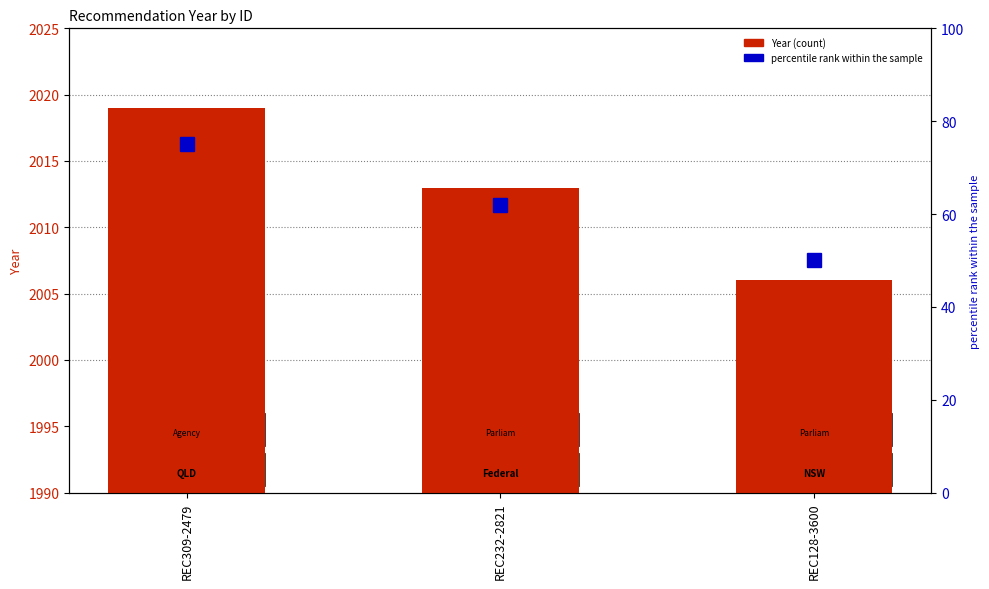

What is the value of the percentile rank within the sample bar at the 3rd from the left?

50